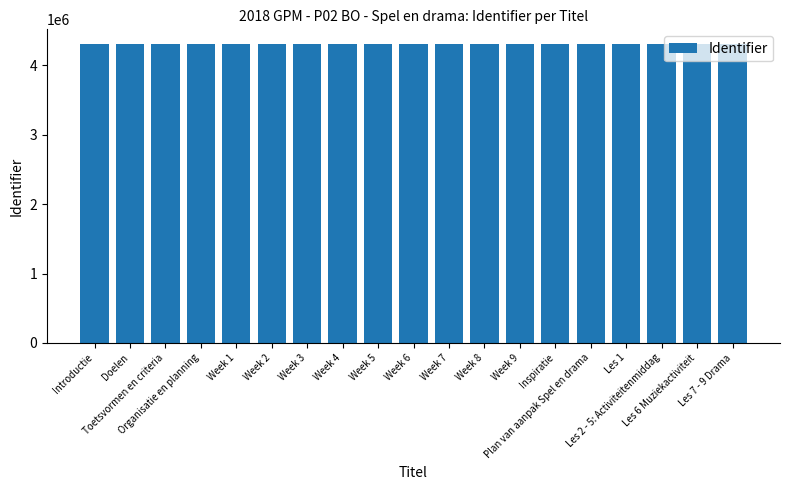

Are the bars horizontal?

No